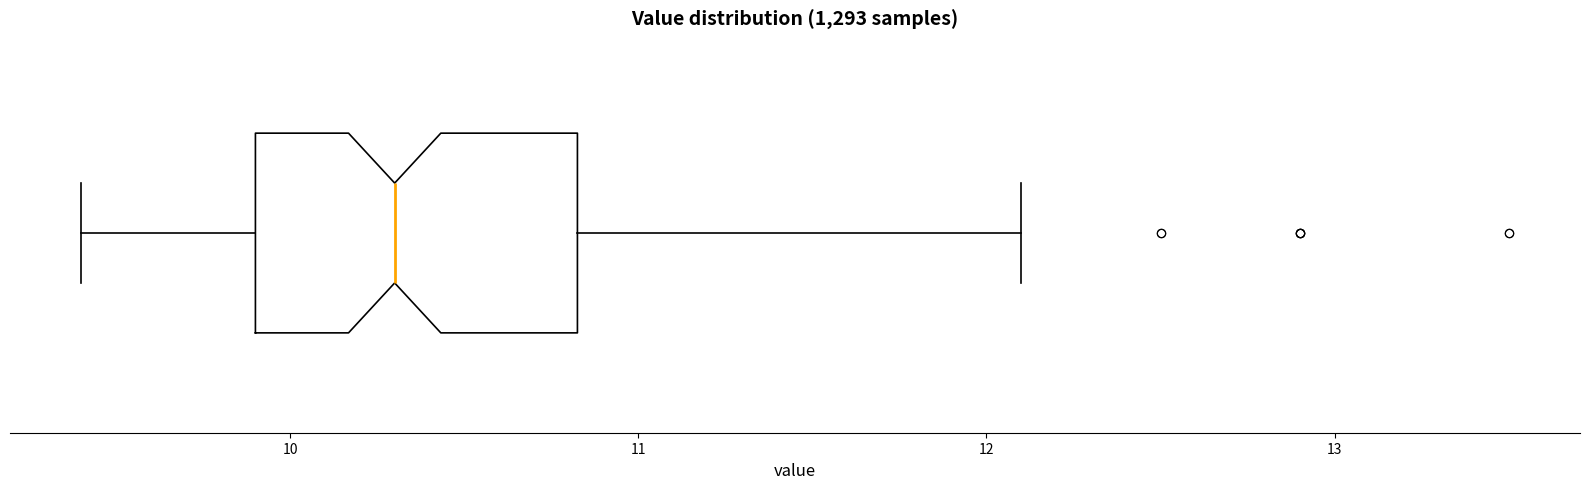

Where does the median line of the box sit on the x-axis? The values are not printed on the chart, so give them approximately, as read against the axis.

10.3